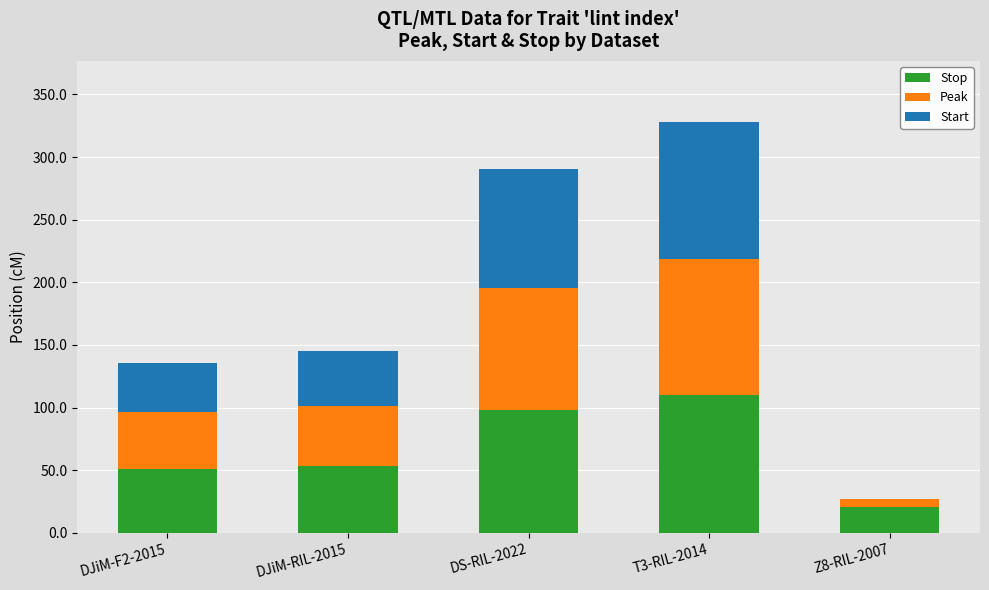

How many categories are shown in the chart?

5